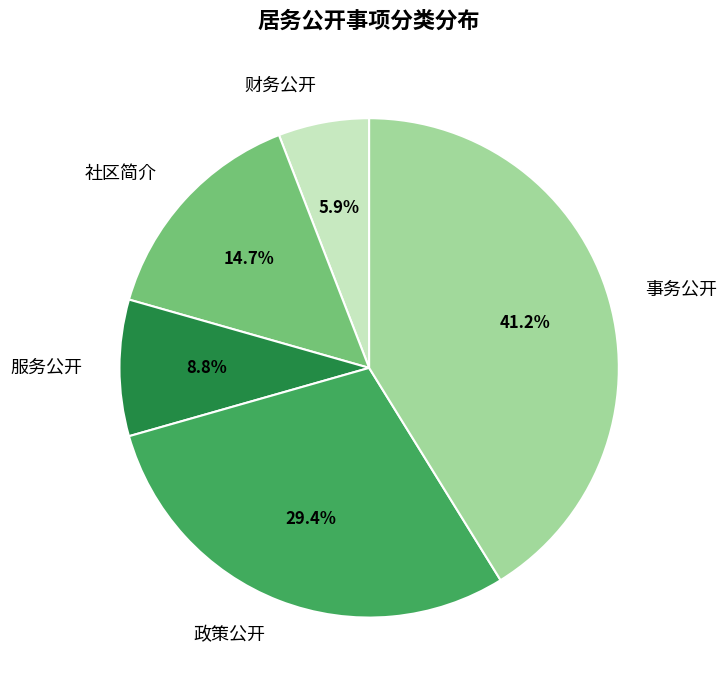

What is the ratio of the value at 财务公开 to the value at 社区简介?

0.4